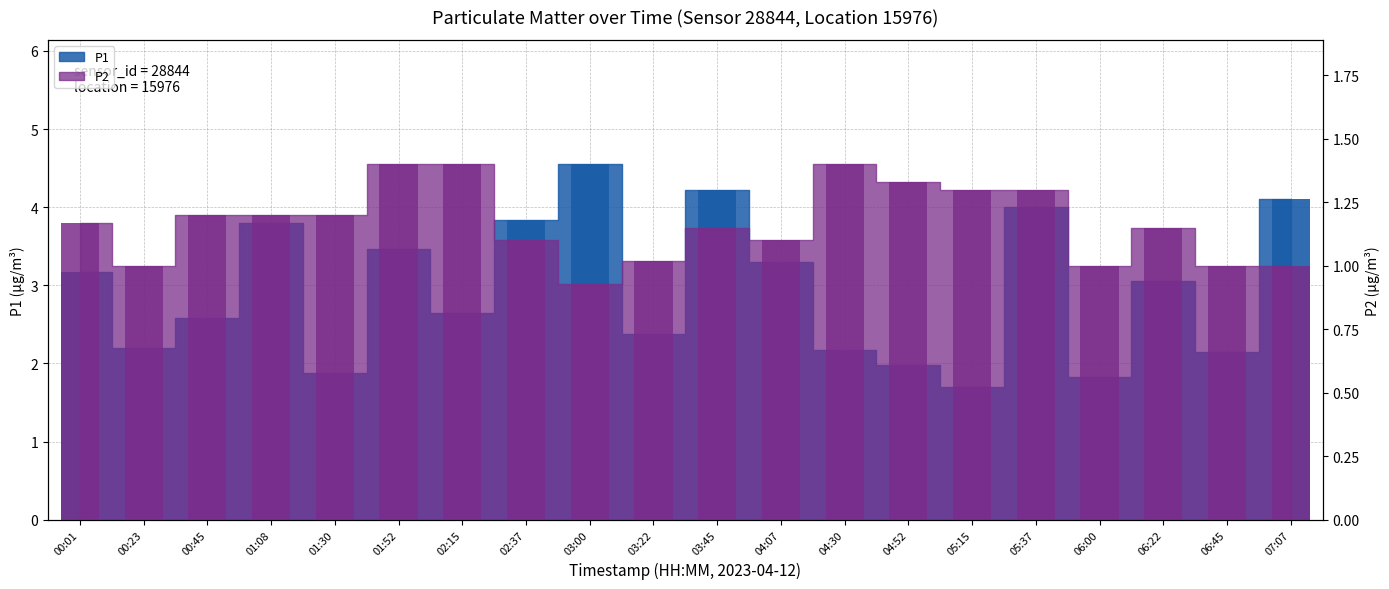

Reading left to right, transcribe all the data shown in this chart.

P1: 3.2	2.2	2.6	3.8	1.9	3.5	2.6	3.8	4.5	2.4	4.2	3.3	2.2	2.0	1.7	4.0	1.8	3.0	2.1	4.1
P2: 1.2	1.0	1.2	1.2	1.2	1.4	1.4	1.1	0.9	1.0	1.1	1.1	1.4	1.3	1.3	1.3	1.0	1.1	1.0	1.0